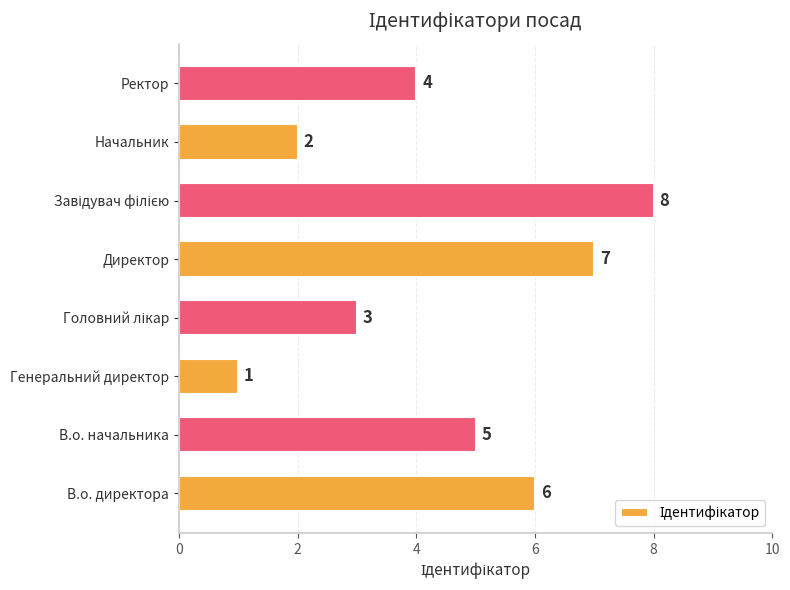

Are the bars horizontal?

Yes